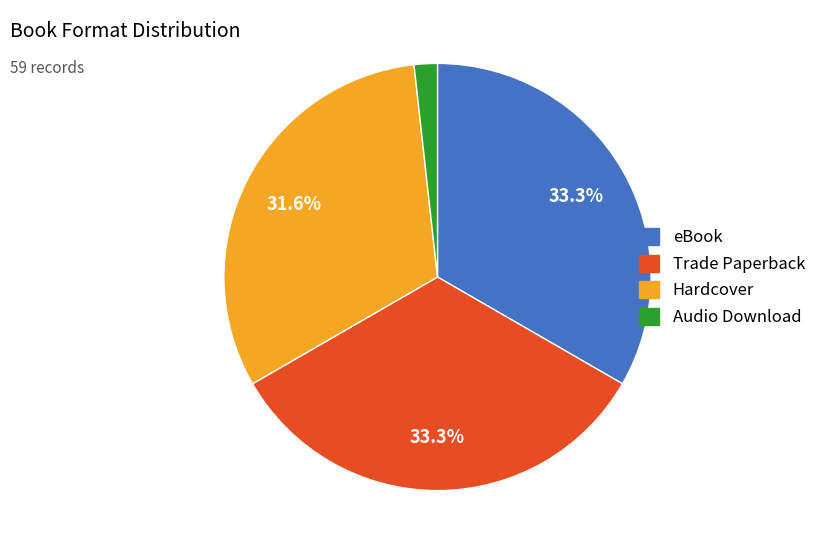

To the nearest percent, what percentage of the pie is Hardcover?

32%